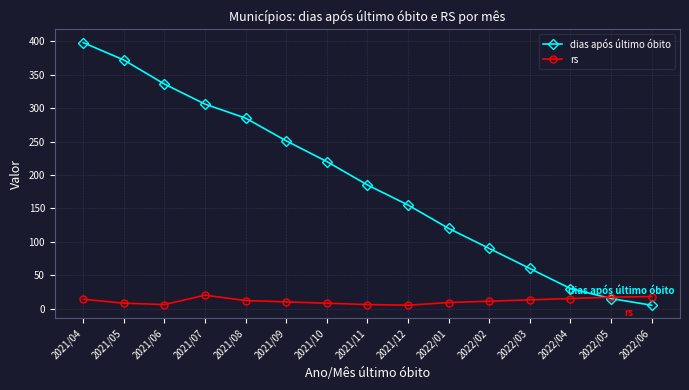

Which label corresponds to the largest value in the chart?

2021/04